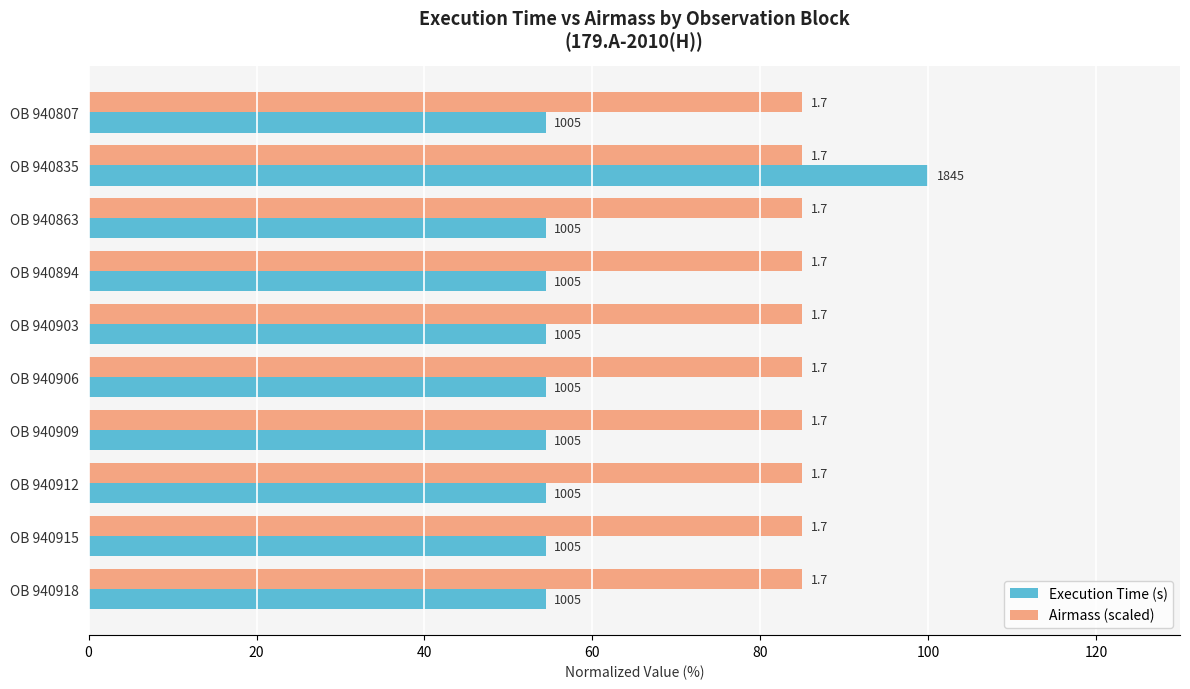

What are all the series names shown in the legend?

Execution Time (s), Airmass (scaled)